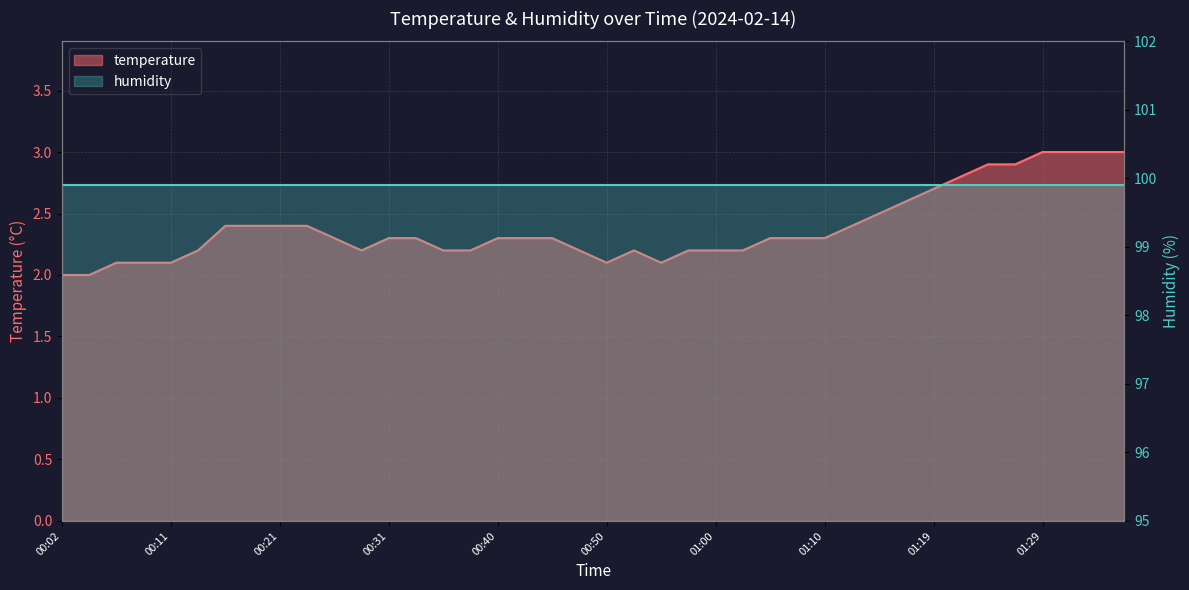

What is the label of the 5th point from the right?

01:27